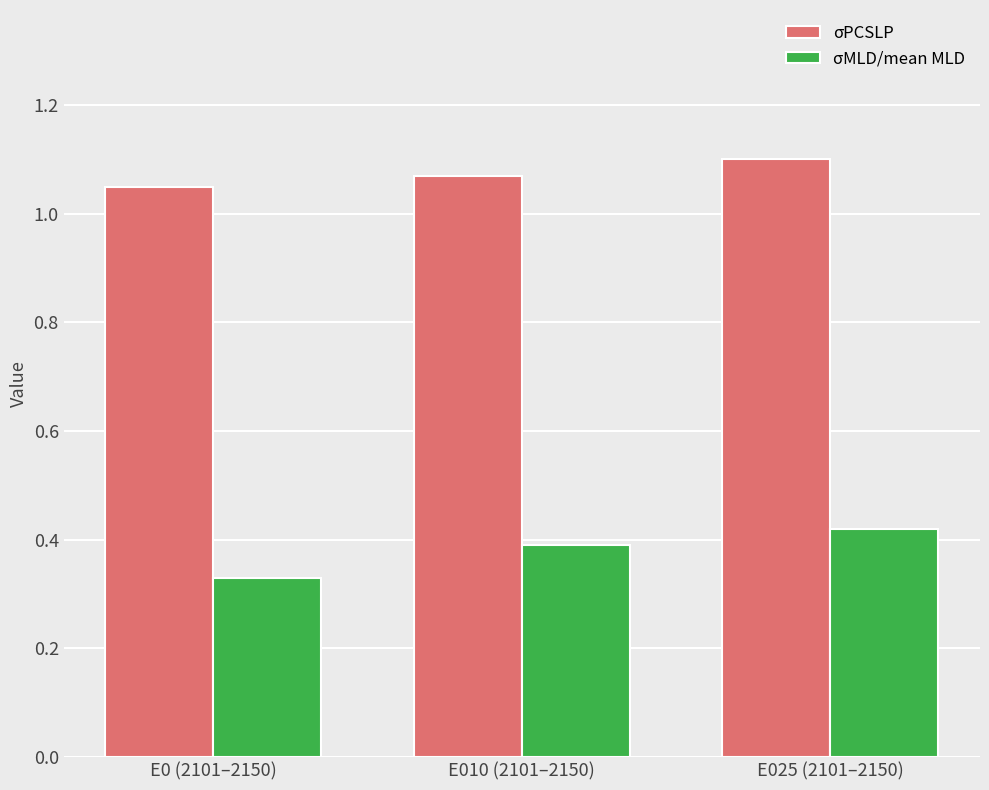

What is the label of the 1st bar from the left?

E0 (2101–2150)